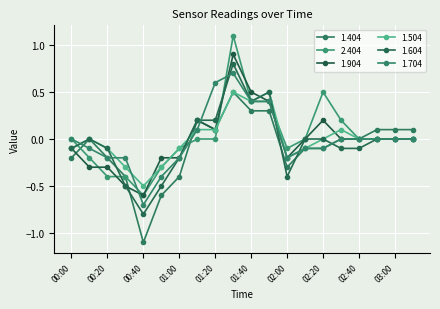

What are all the series names shown in the legend?

1.404, 2.404, 1.904, 1.504, 1.604, 1.704